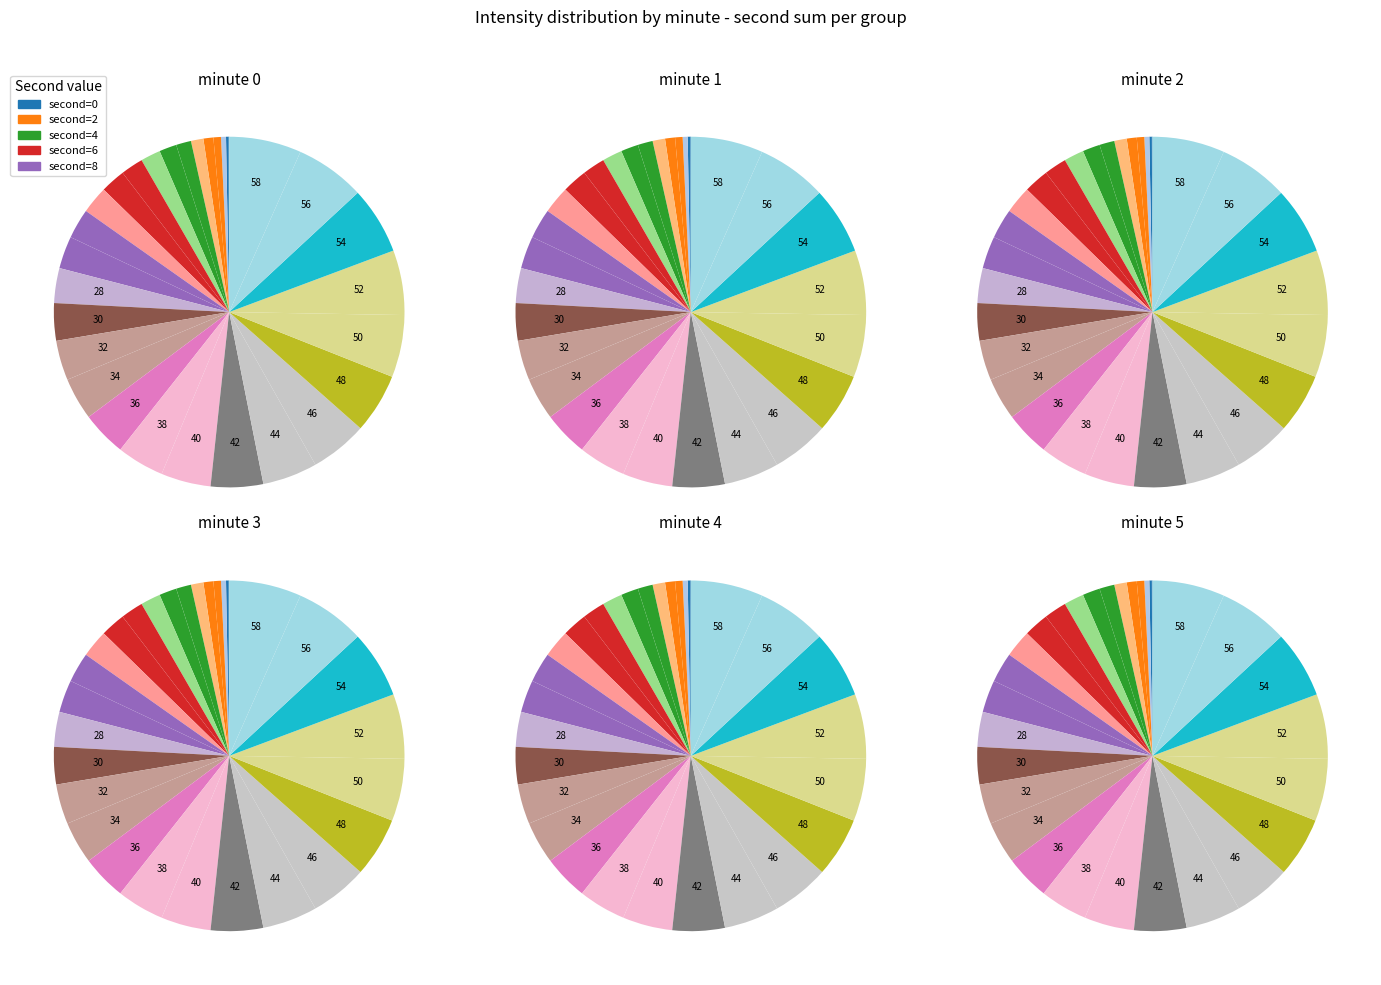

How many segments does this pie chart have?

30